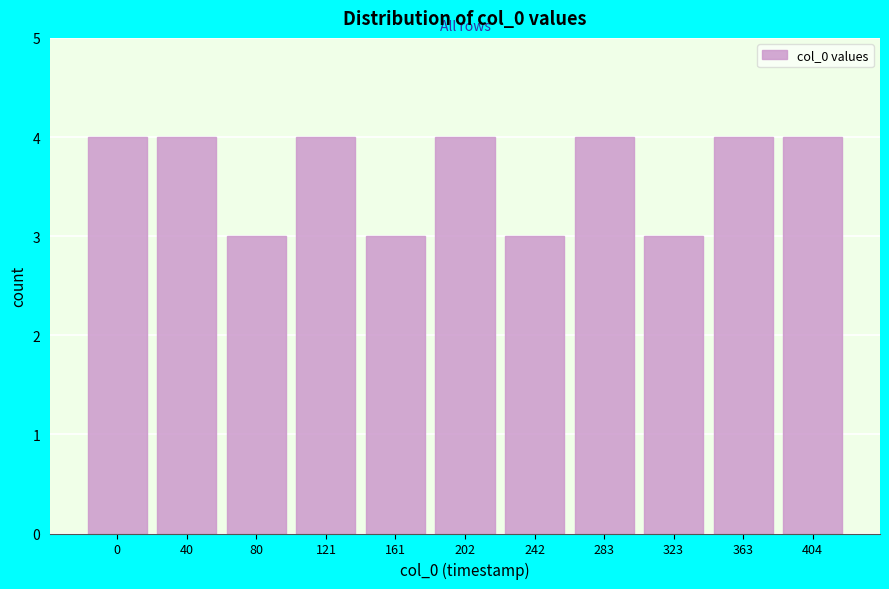

Reading right to left, extract all data points from this chart.

404=4	363=4	323=3	283=4	242=3	202=4	161=3	121=4	80=3	40=4	0=4